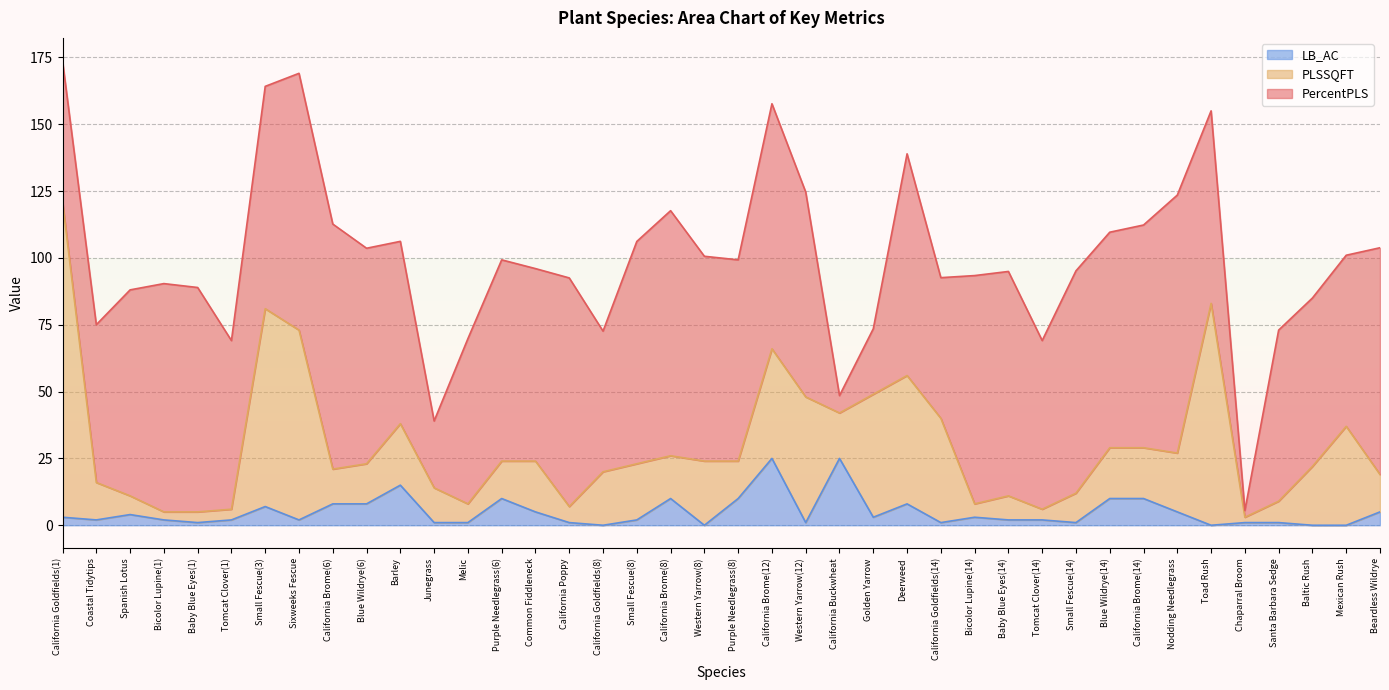

What is the maximum value for LB_AC?

25.0